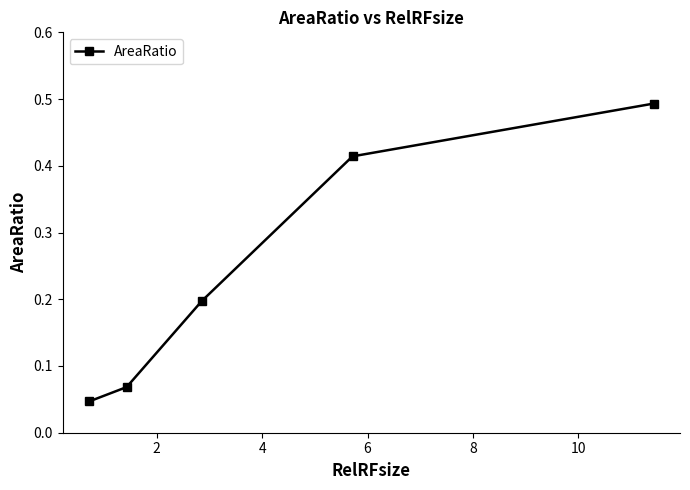

Count the values in the range 0 to 1.

5